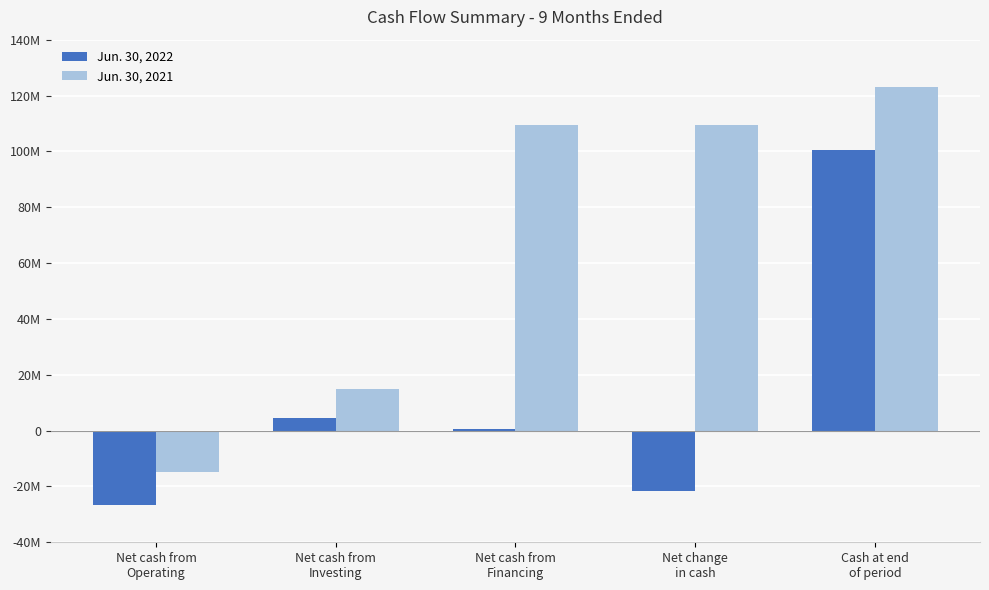

What are all the series names shown in the legend?

Jun. 30, 2022, Jun. 30, 2021